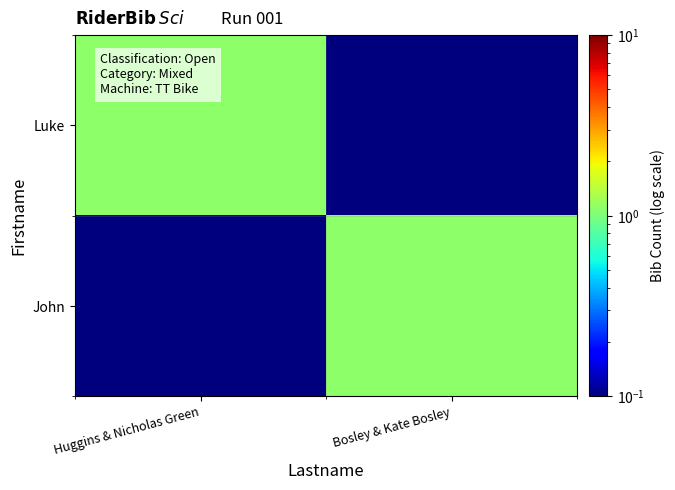

Reading left to right, list all the values displayed in this chart.

Luke: Huggins & Nicholas Green=1.1	Bosley & Kate Bosley=0.1
John: Huggins & Nicholas Green=0.1	Bosley & Kate Bosley=1.1